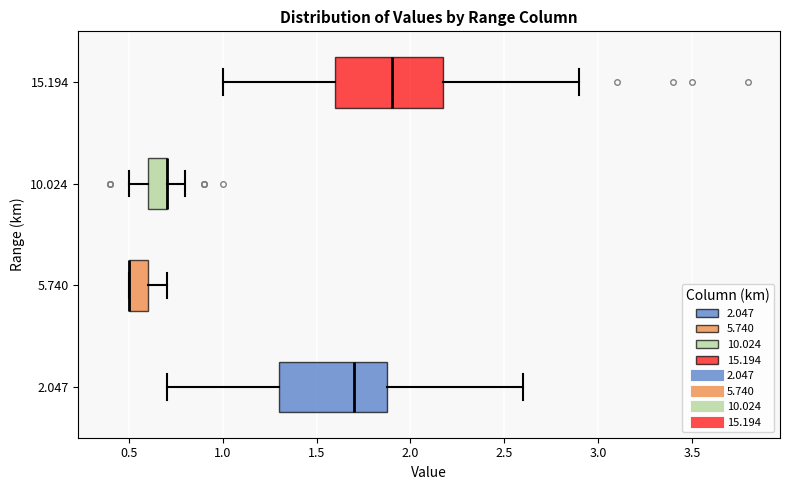

Where is the right edge of the box at y = 10.024 on the x-axis? The values are not printed on the chart, so give them approximately, as read against the axis.

0.7